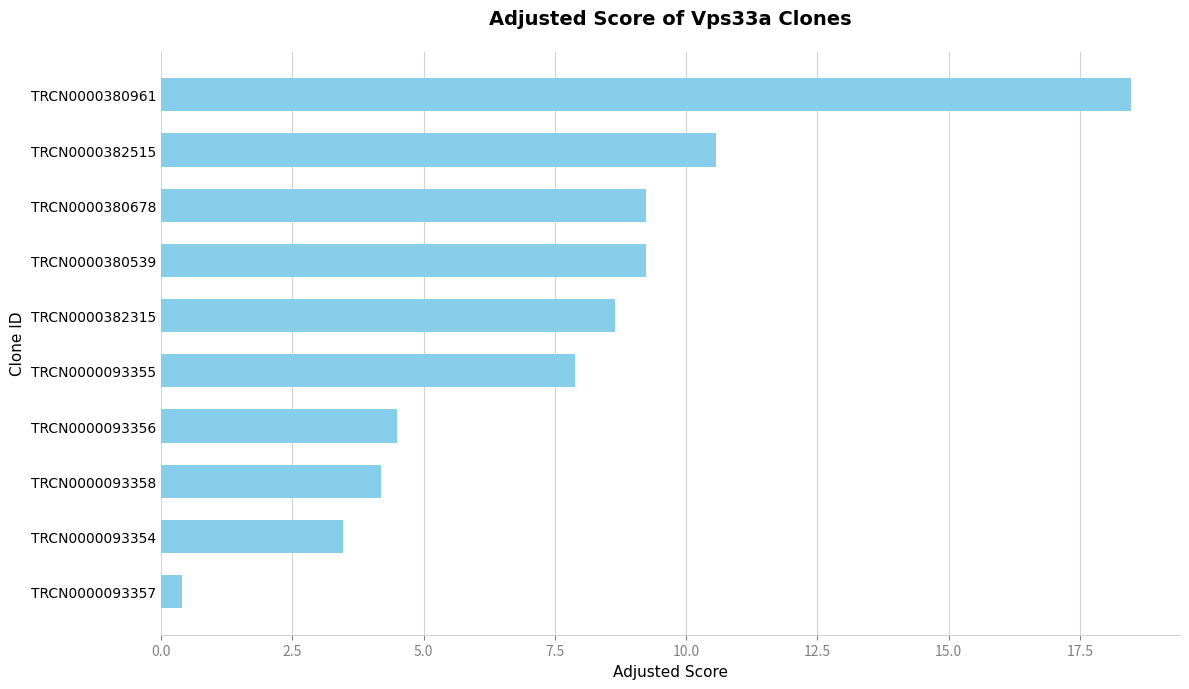

Reading top to bottom, transcribe all the data shown in this chart.

18.5	10.6	9.2	9.2	8.6	7.9	4.5	4.2	3.5	0.4